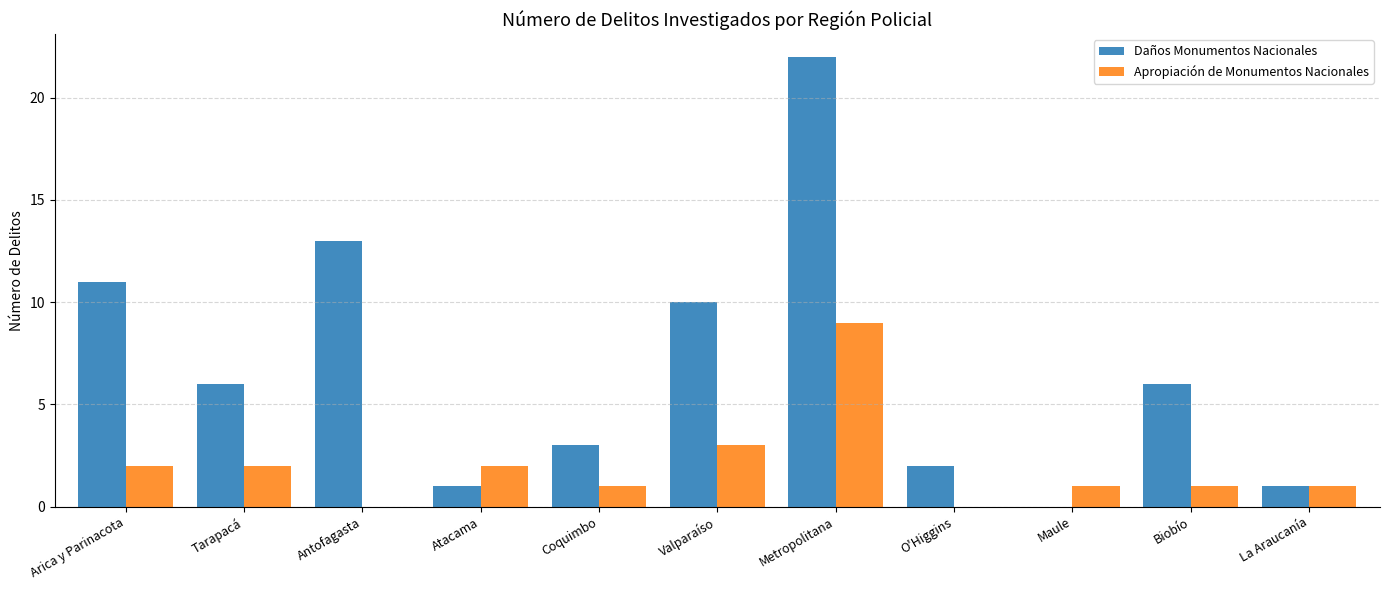

At which label does Apropiación de Monumentos Nacionales first exceed 1?

Arica y Parinacota